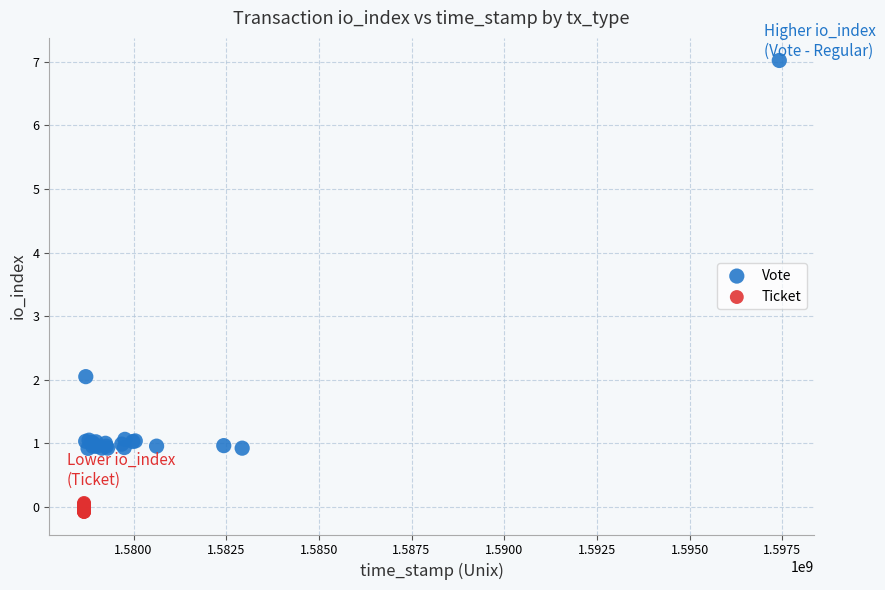

Which series contains the lowest Y value?

Ticket